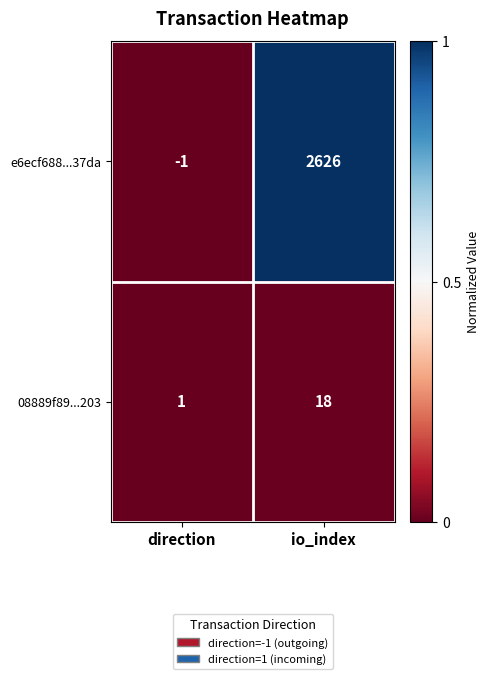

Read the e6ecf688...37da value at io_index.

2626